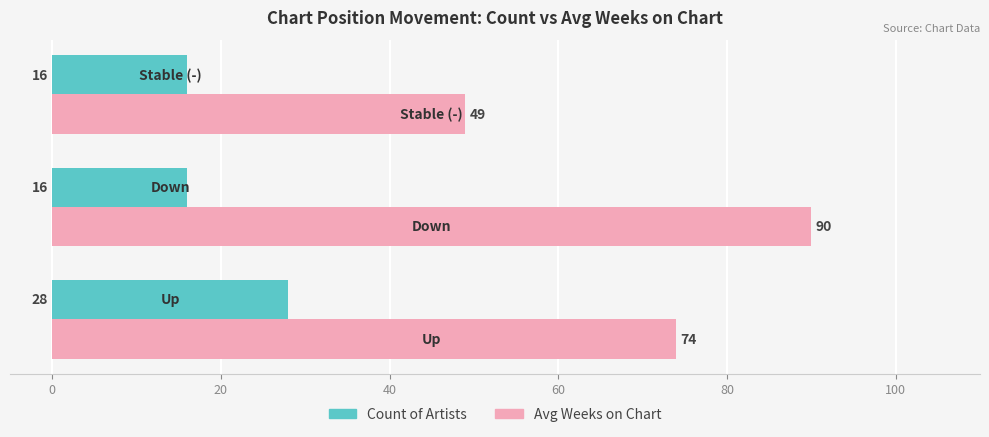

Which series has the widest spread of values?

Avg Weeks on Chart